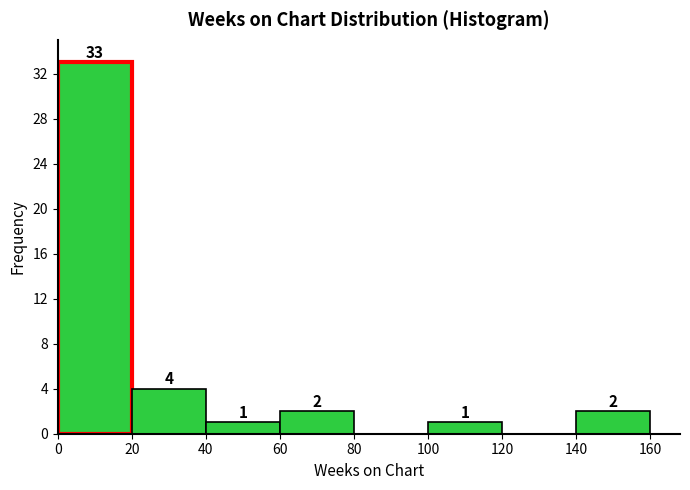

Which range on the x-axis has the tallest bar?

0 to 20